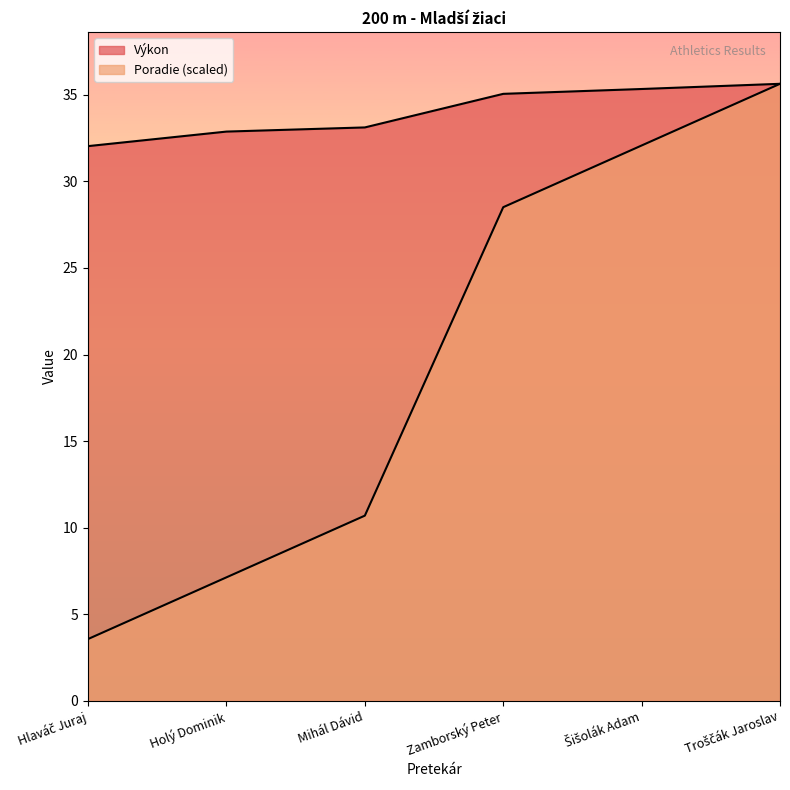

Reading left to right, transcribe all the data shown in this chart.

Poradie: 3.6	7.1	10.7	28.5	32.1	35.6
Výkon: 32.0	32.9	33.1	35.1	35.3	35.6